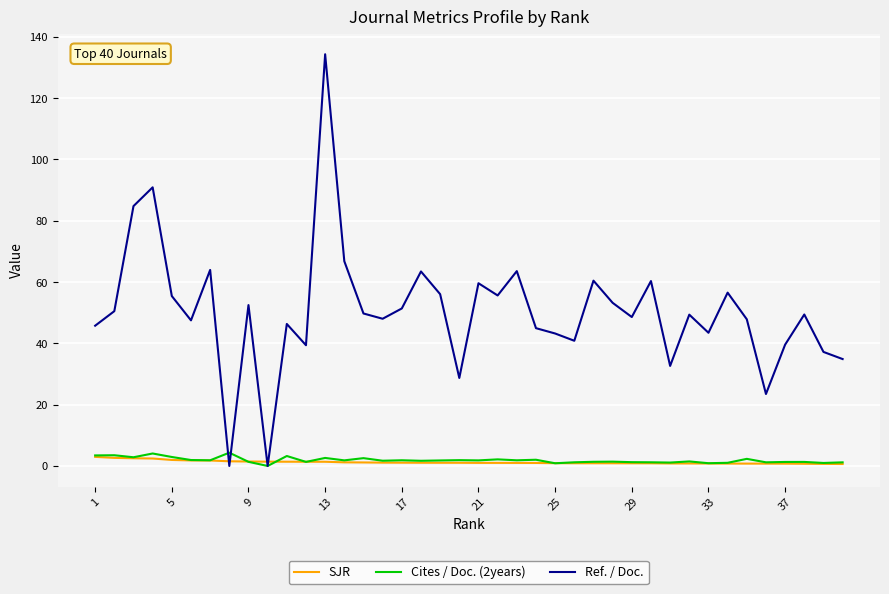

Which series has the largest range (max minus min)?

Ref. / Doc.